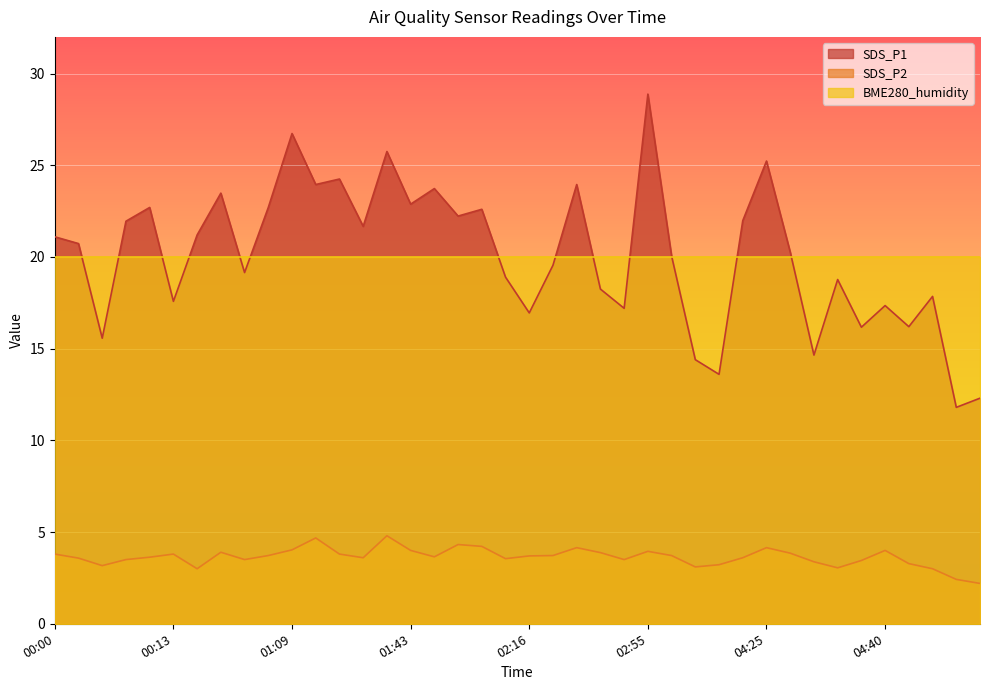

At which label does SDS_P1 first exceed 20?

00:00